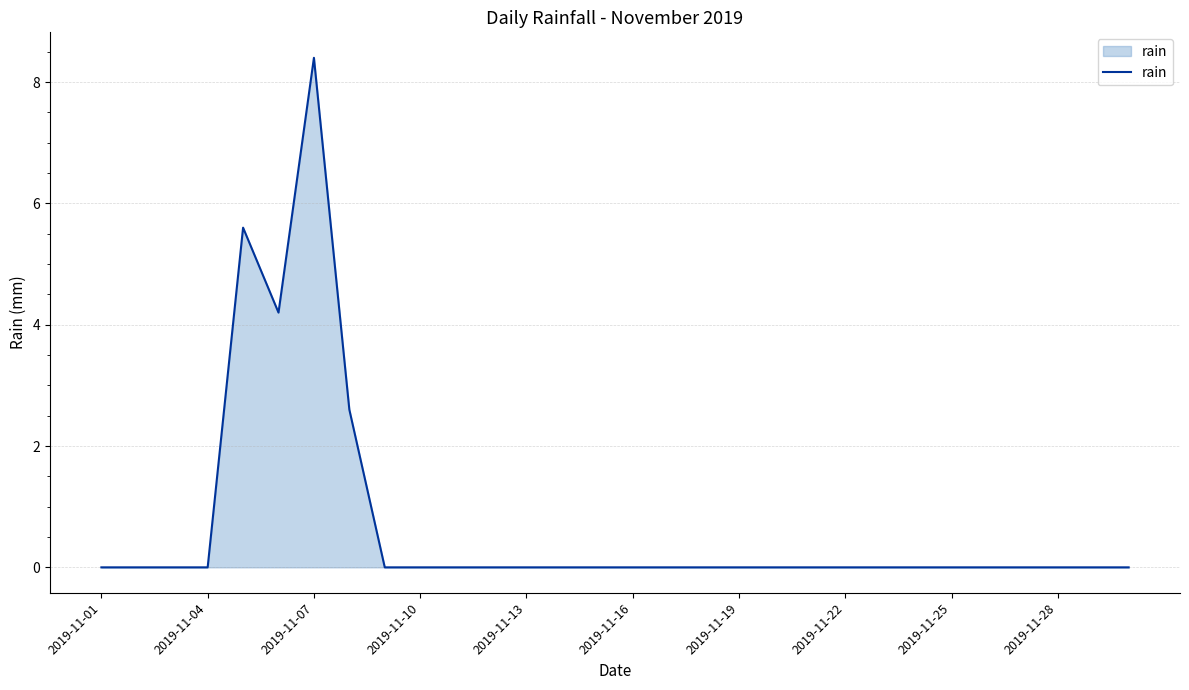

What is the difference between the maximum and minimum values?

8.4